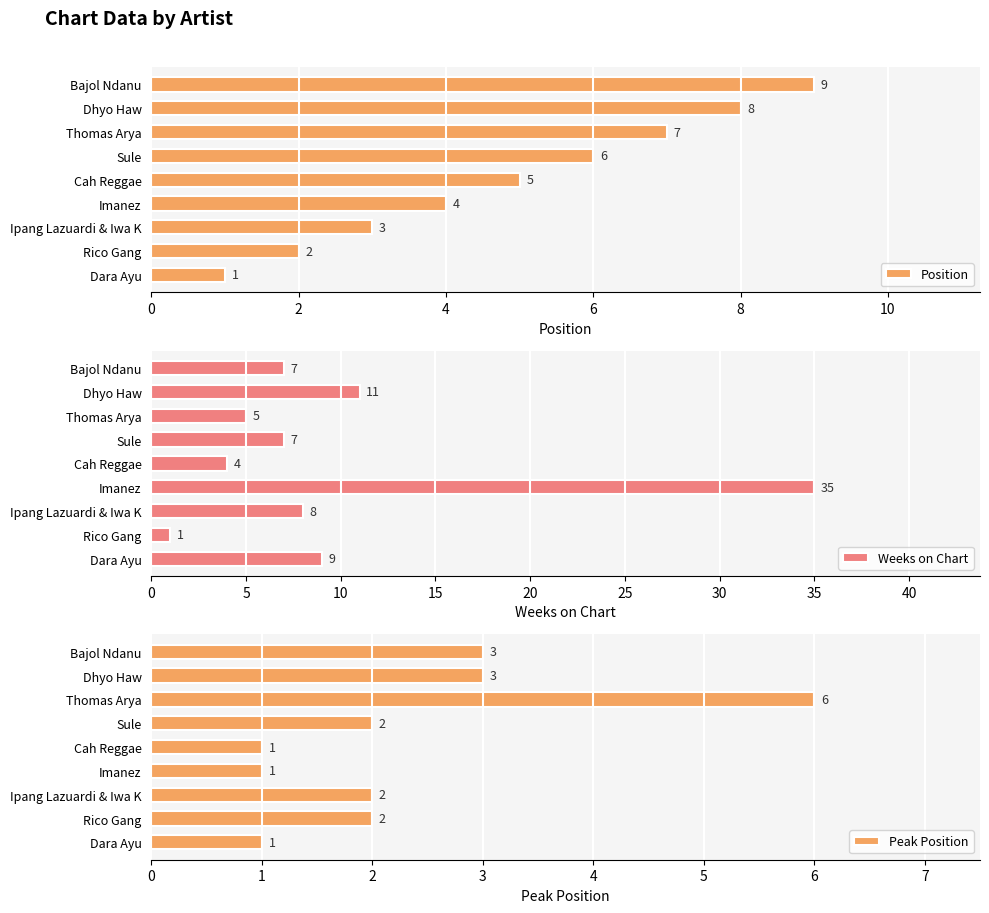

How many values in the Weeks on Chart series exceed 7?

4